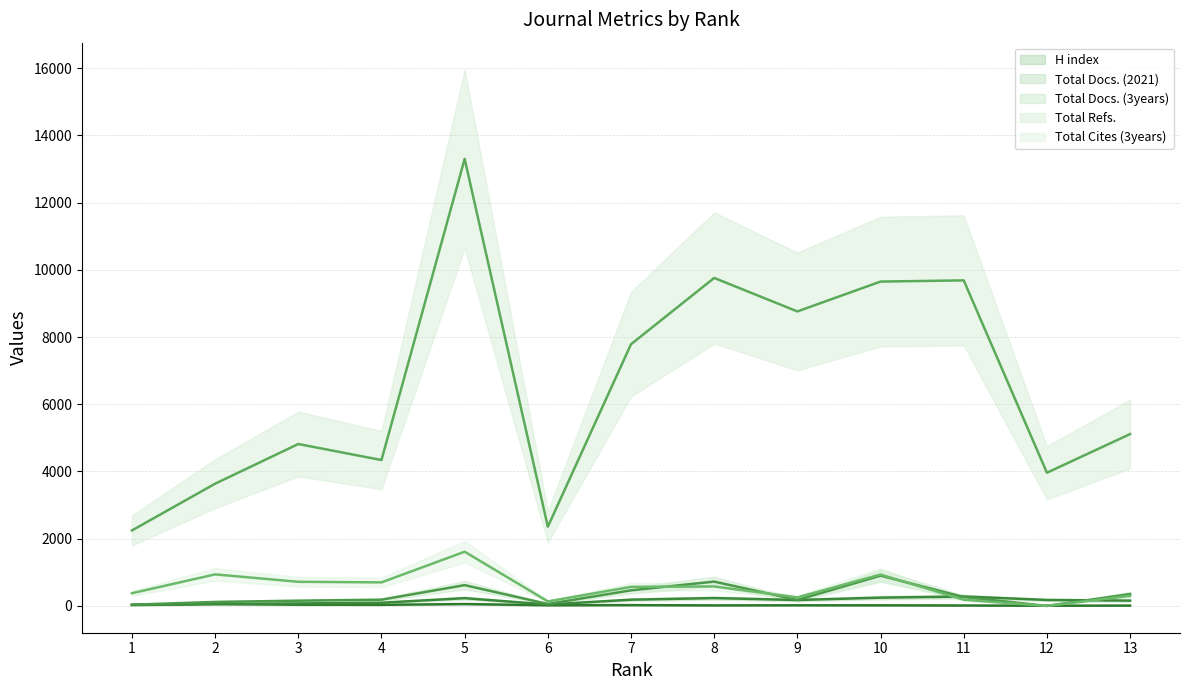

Reading left to right, transcribe all the data shown in this chart.

H index: 1=26	2=56	3=36	4=32	5=55	6=19	7=23	8=15	9=18	10=17	11=12	12=5	13=9
Total Docs. (2021): 1=34	2=55	3=72	4=94	5=230	6=41	7=185	8=233	9=175	10=246	11=279	12=177	13=157
Total Docs. (3years): 1=36	2=118	3=155	4=185	5=618	6=57	7=463	8=723	9=177	10=900	11=263	12=0	13=352
Total Refs.: 1=2245	2=3636	3=4817	4=4340	5=13301	6=2356	7=7786	8=9759	9=8762	10=9650	11=9686	12=3963	13=5113
Total Cites (3years): 1=377	2=938	3=717	4=700	5=1612	6=134	7=567	8=579	9=253	10=933	11=183	12=0	13=300